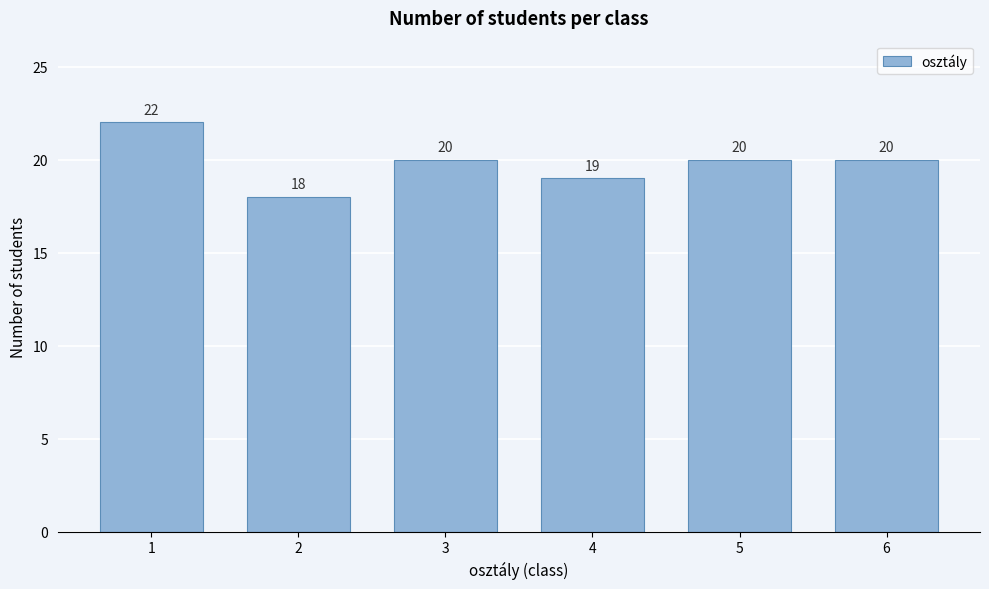

Reading left to right, transcribe all the data shown in this chart.

22	18	20	19	20	20